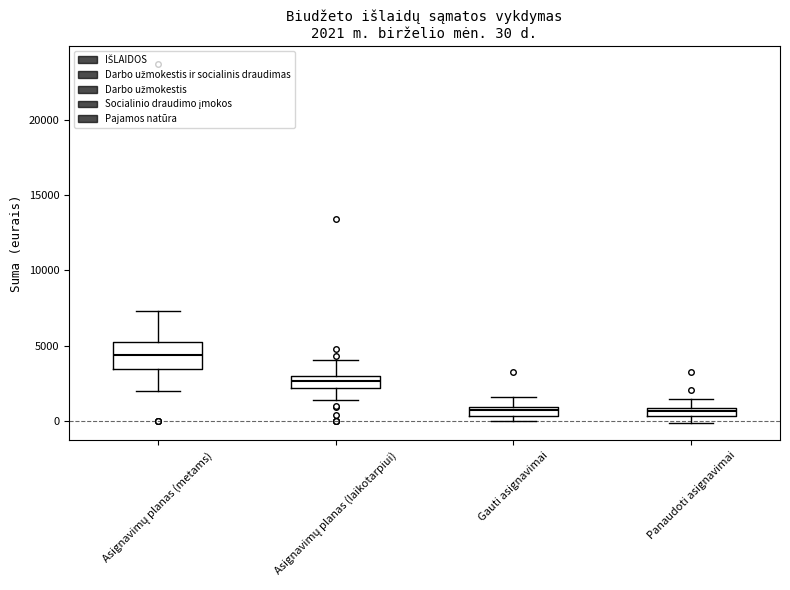

Which box is the tallest, from its lower edge to its upper edge?

Asignavimų planas (metams)